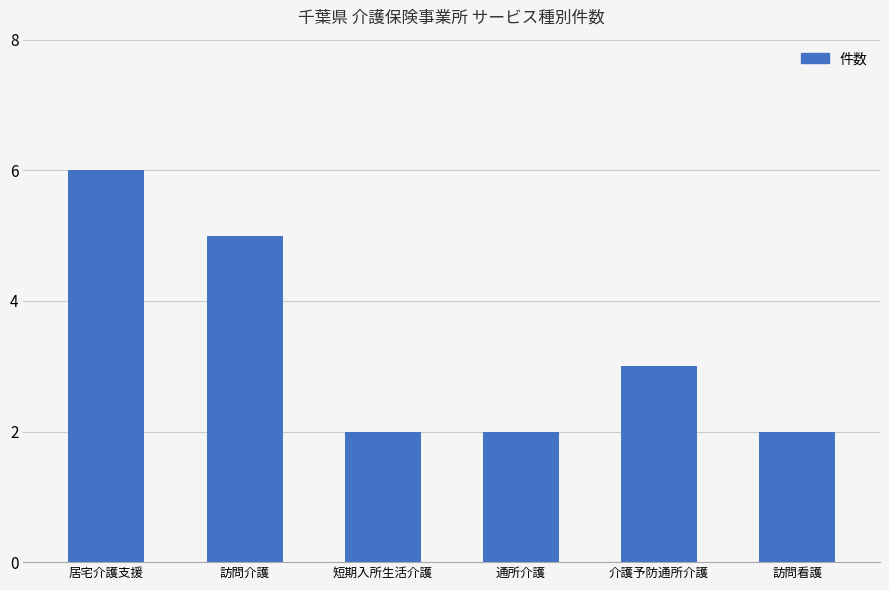

How many values are between 2 and 5?

5